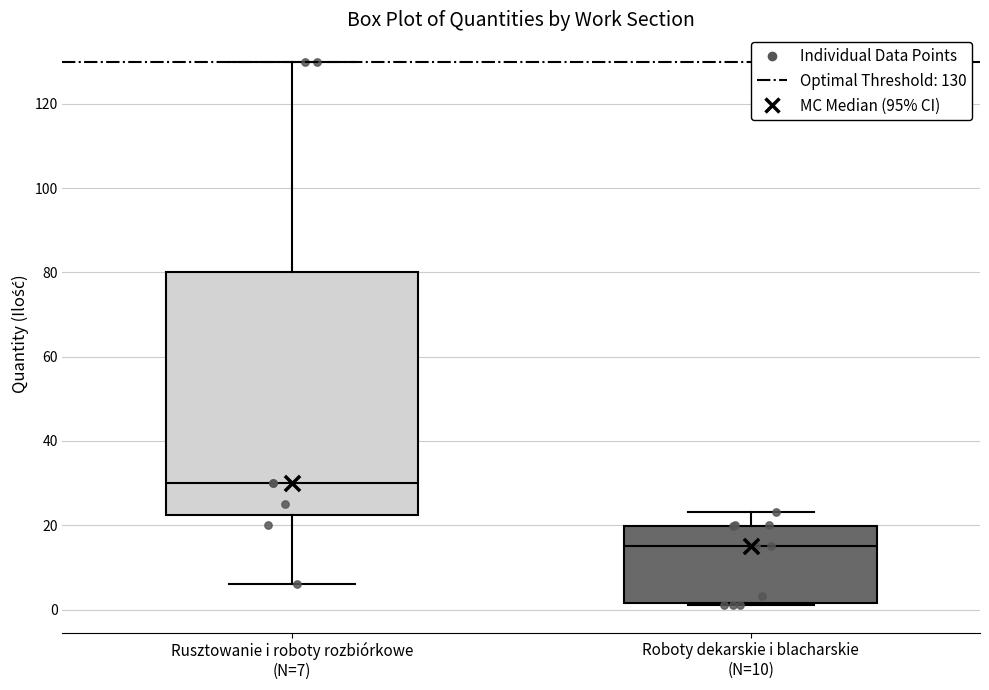

Where is the upper edge of the box for Roboty dekarskie i blacharskie (N=10) on the y-axis? The values are not printed on the chart, so give them approximately, as read against the axis.

20